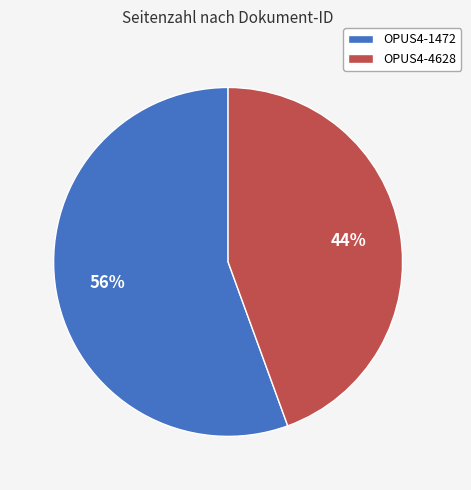

Between OPUS4-4628 and OPUS4-1472, which is larger?

OPUS4-1472